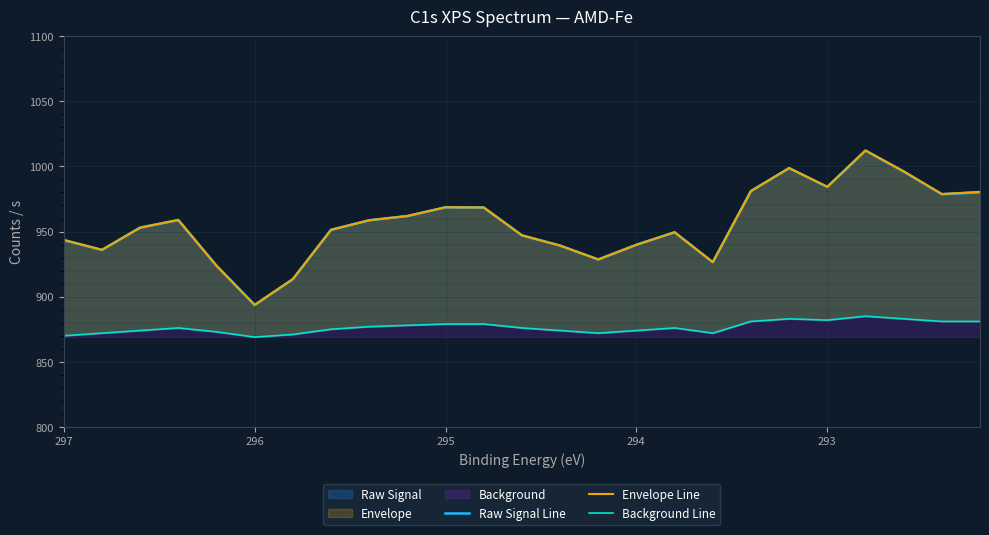

True or false: Background Line and Raw Signal Line intersect in this chart.

False